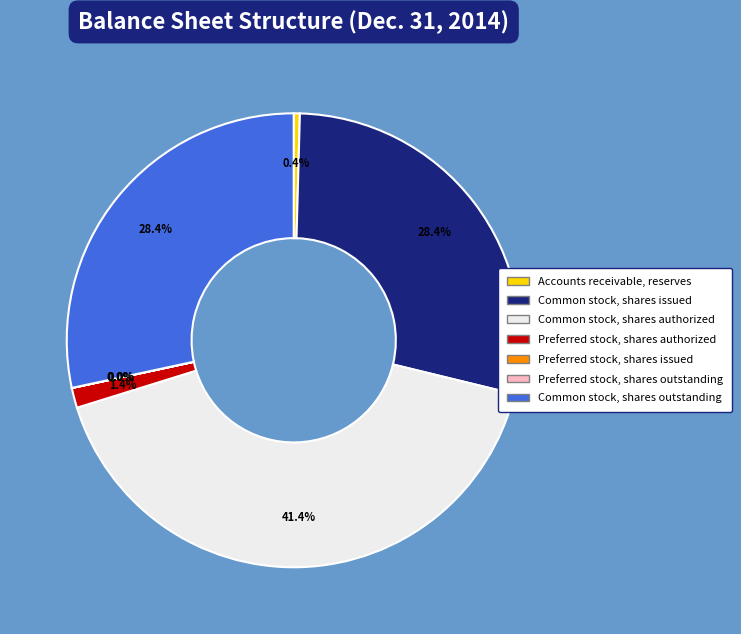

What is the largest slice in the pie chart?

Common stock, shares authorized